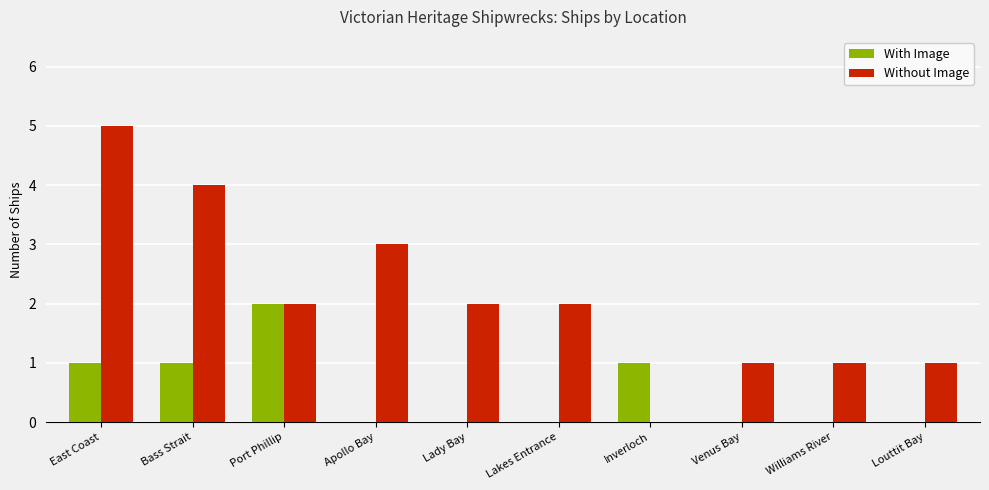

Between Apollo Bay and Venus Bay, which series saw the biggest shift?

Without Image